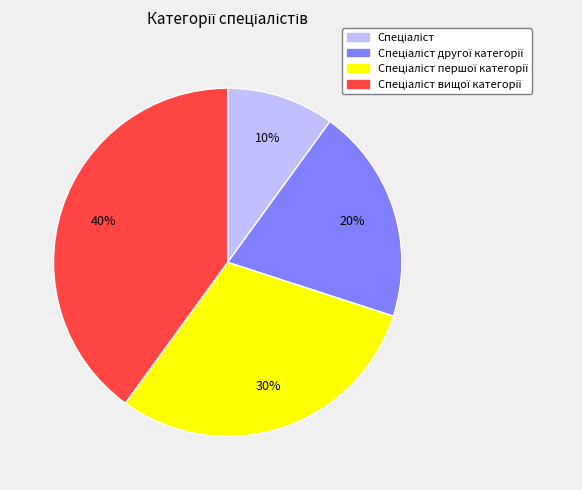

To the nearest percent, what is the difference between the largest and smallest slice percentages?

30%